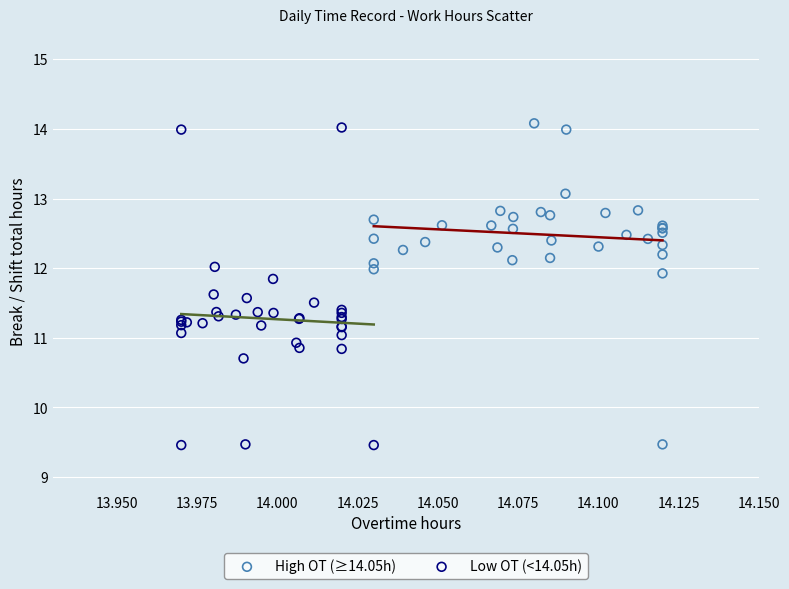

What are all the series names shown in the legend?

High OT (≥14.05h), Low OT (<14.05h)